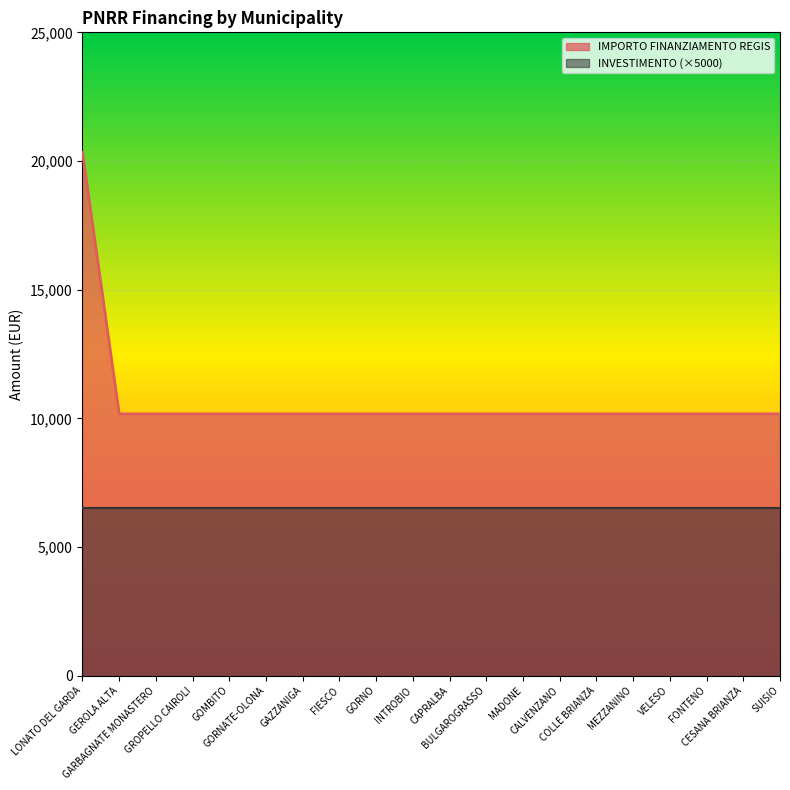

What is the minimum value shown in the chart?

6500